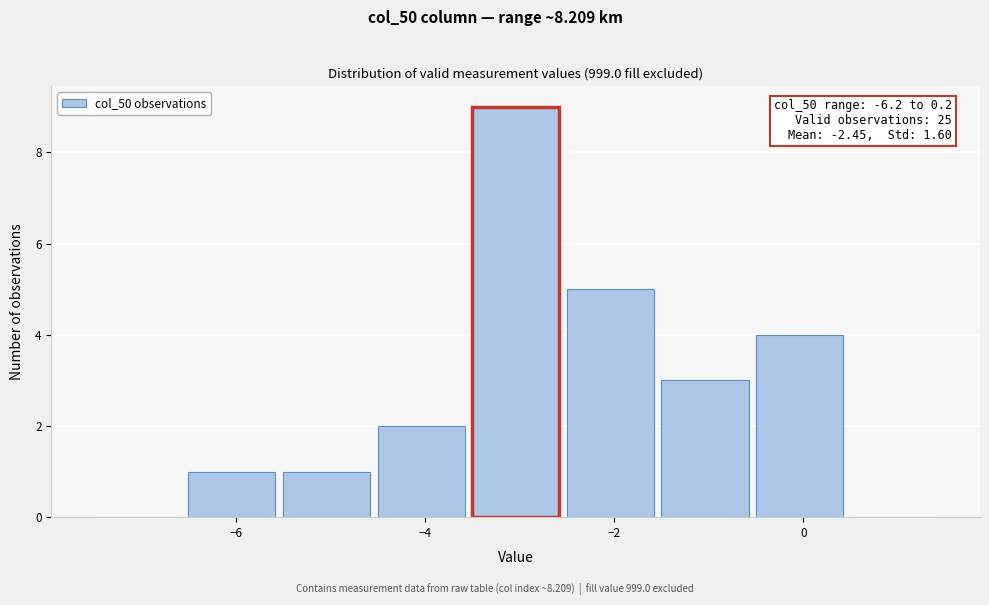

Over which range of the x-axis is the bar tallest?

-3.5 to -2.5